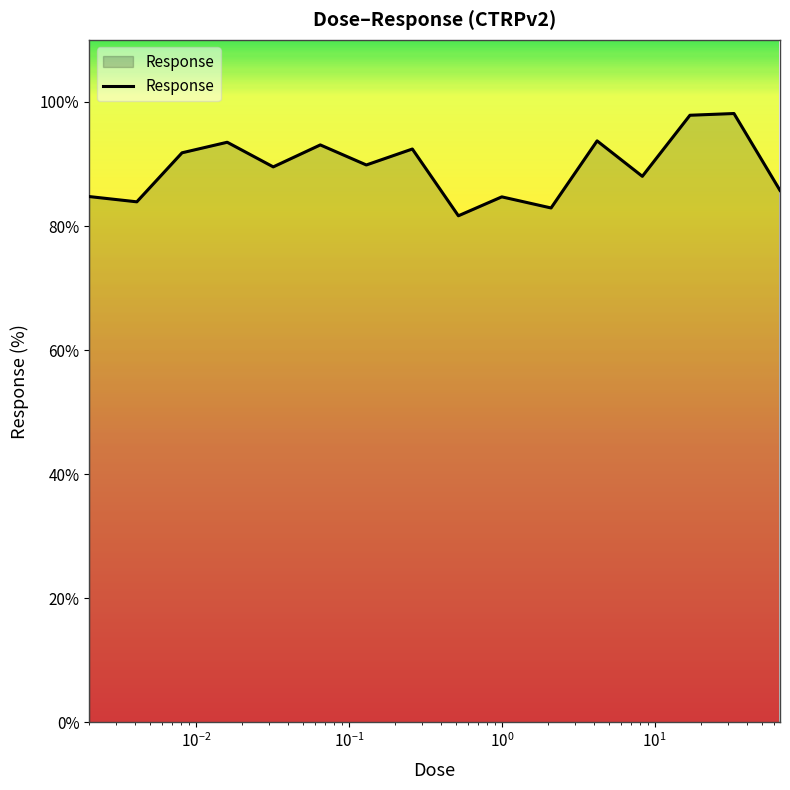

What is the maximum value shown in the chart?

98.1